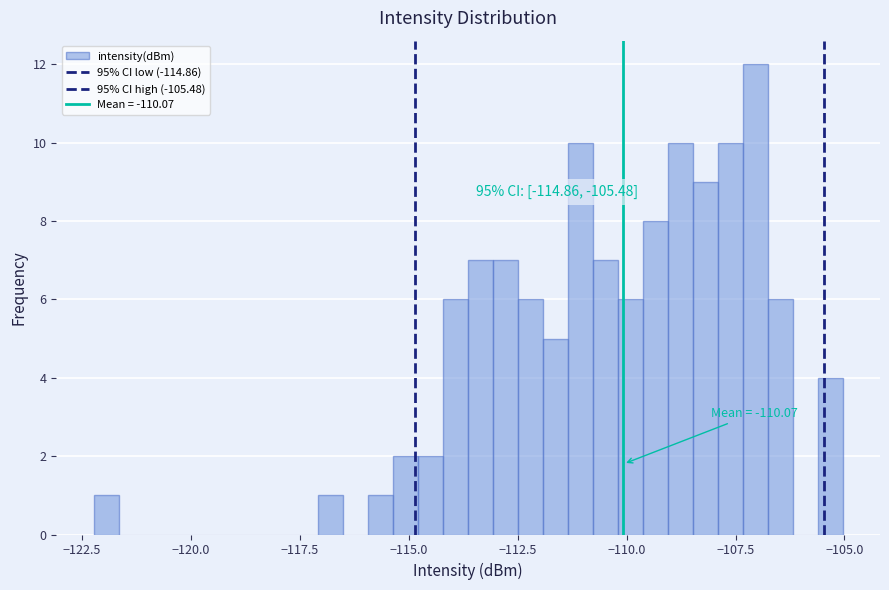

Read against the x-axis, roughly where is the centre of the tallest bar?

-107.0